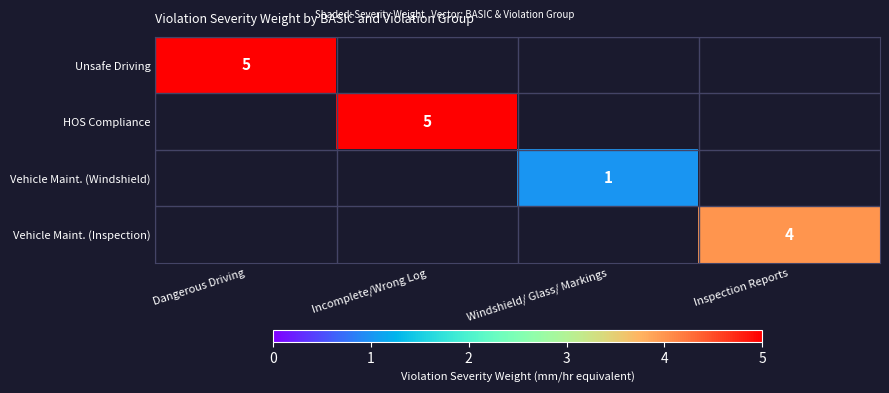

Is it true that Vehicle Maint. (Windshield) equals 2 at Windshield/ Glass/ Markings?

False